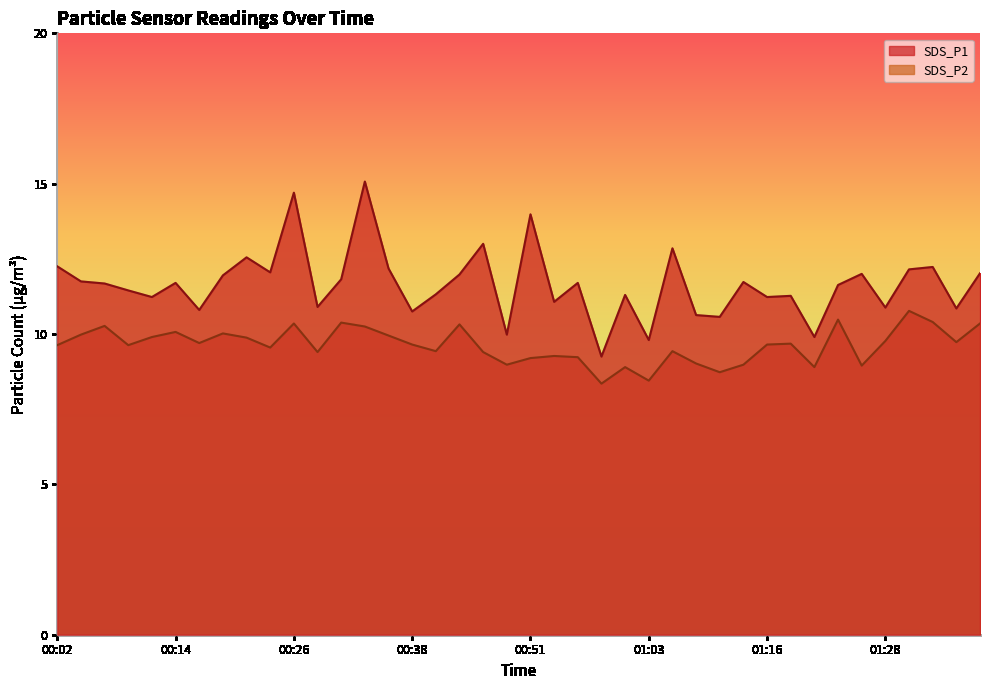

True or false: SDS_P2 and SDS_P1 intersect in this chart.

False